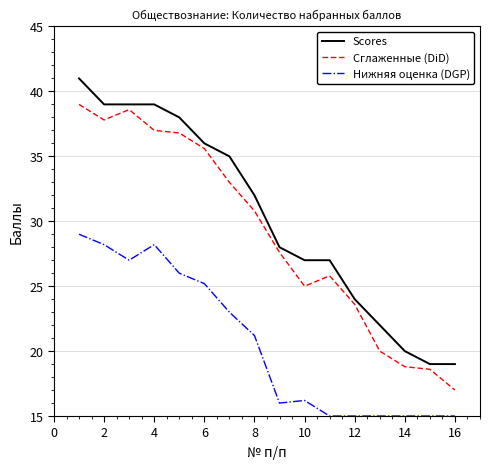

True or false: Нижняя оценка (DGP) and Сглаженные (DiD) intersect in this chart.

False